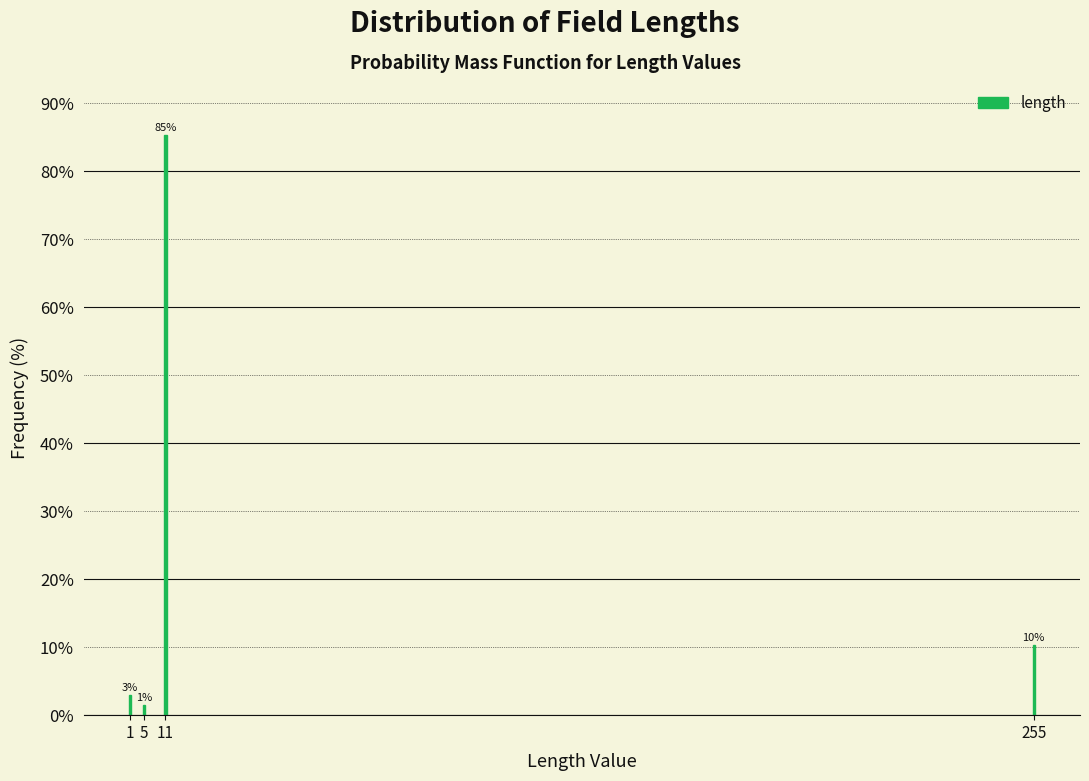

Does the chart contain any negative values?

No